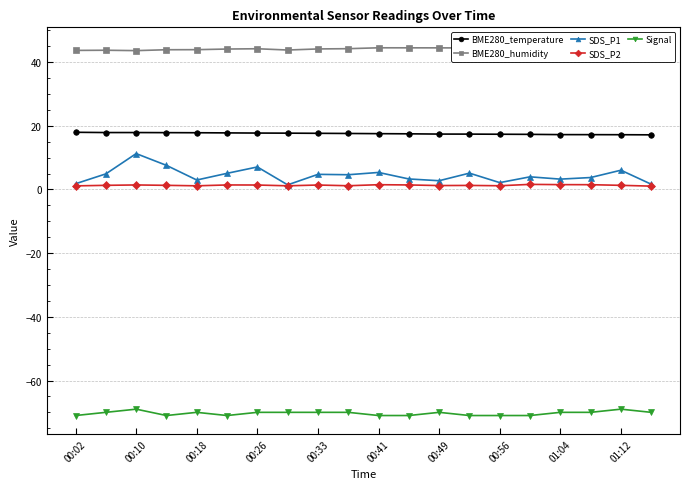

Is it true that SDS_P1 equals 3.0 at 00:18?

True